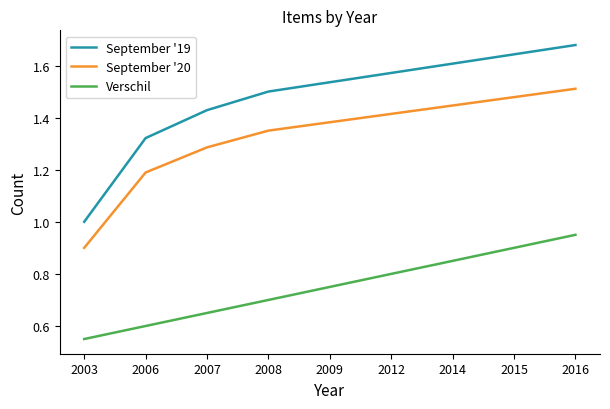

Does the chart have visible grid lines?

No